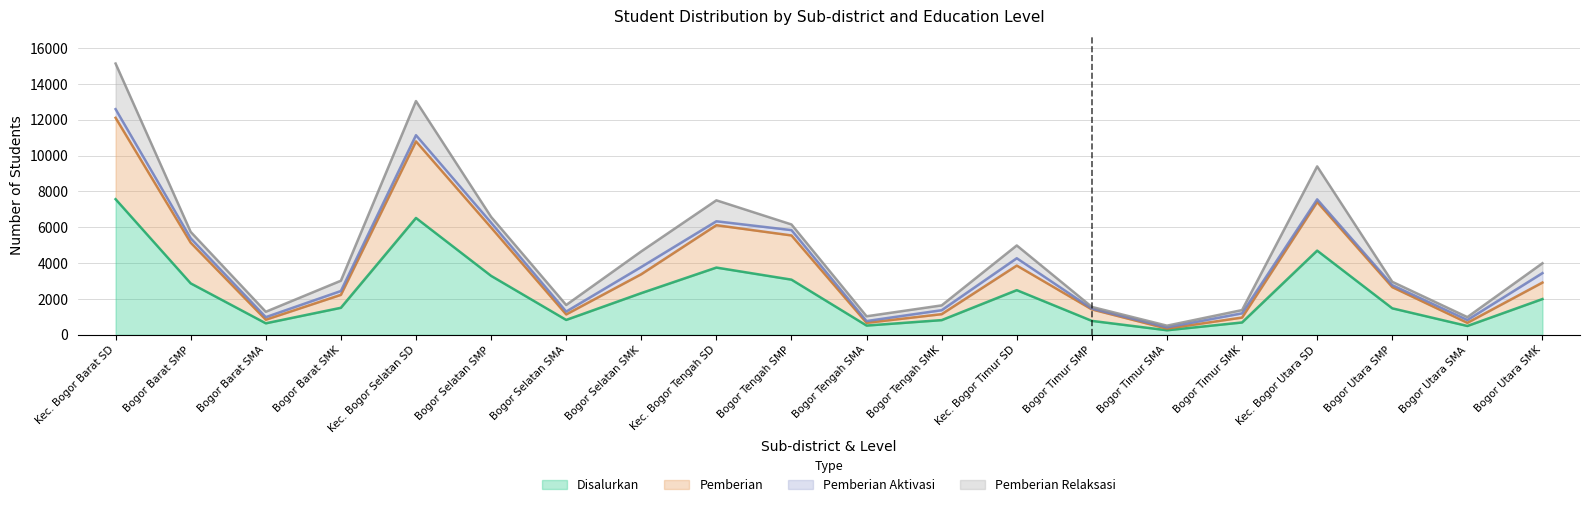

What is the smallest value displayed?

256